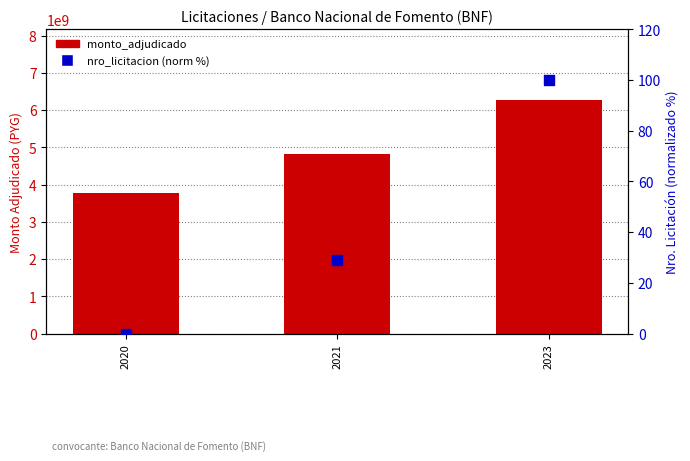

Which series reaches the minimum Y coordinate?

nro_licitacion (norm %)